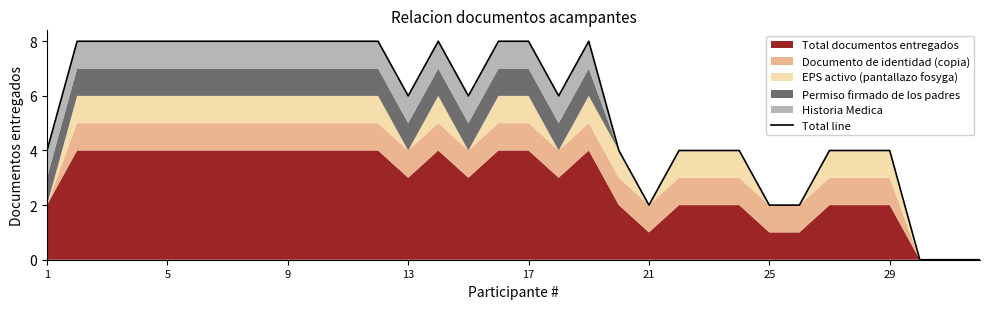

At which label does the data first exceed 6?

5